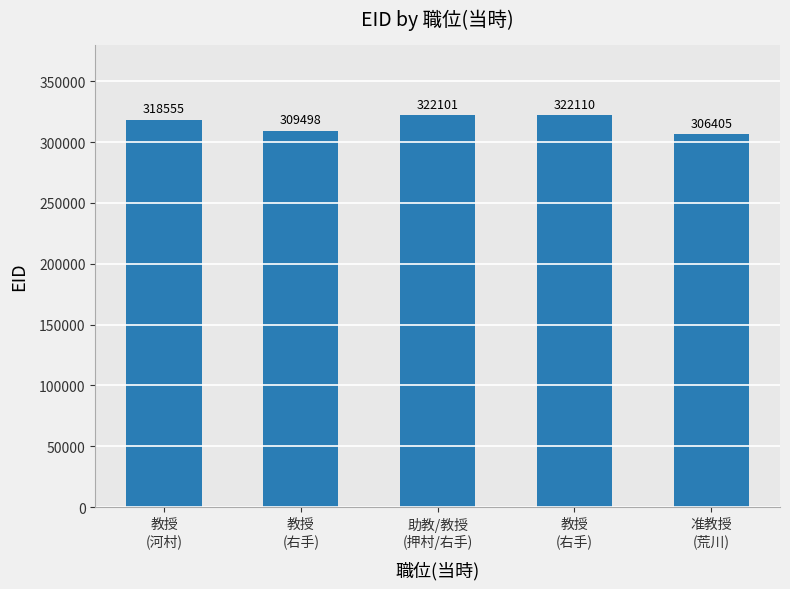

Does the chart contain any negative values?

No